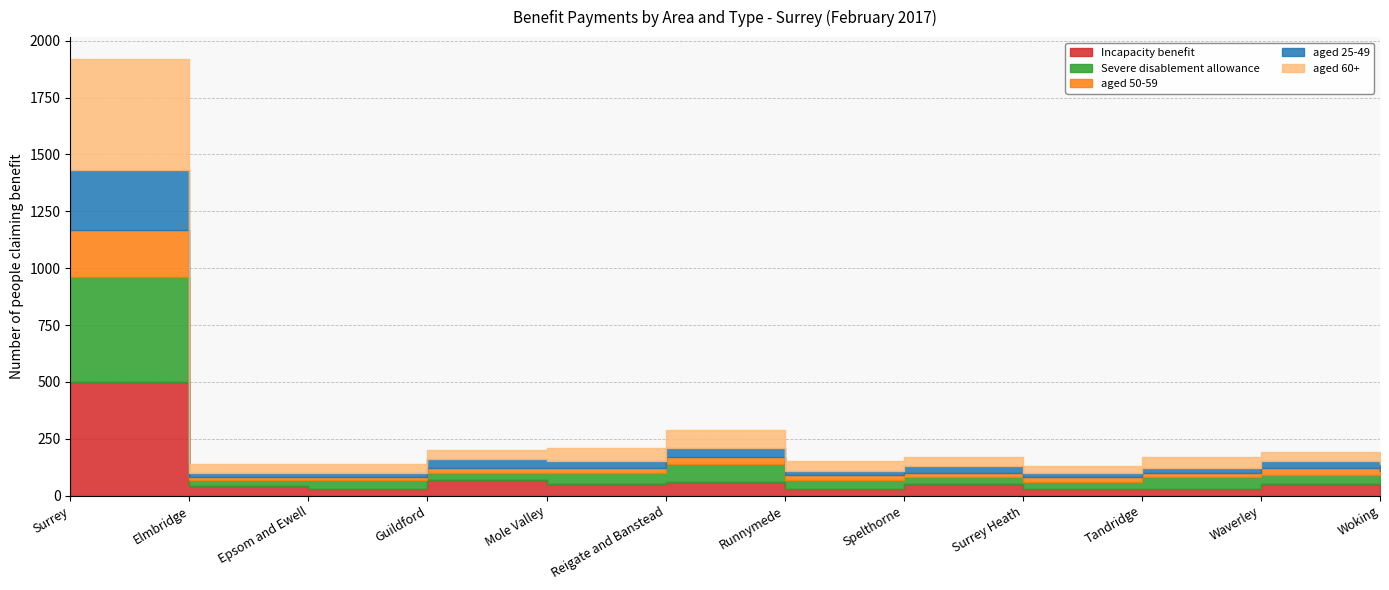

What is the lowest value of the Severe disablement allowance series?

30